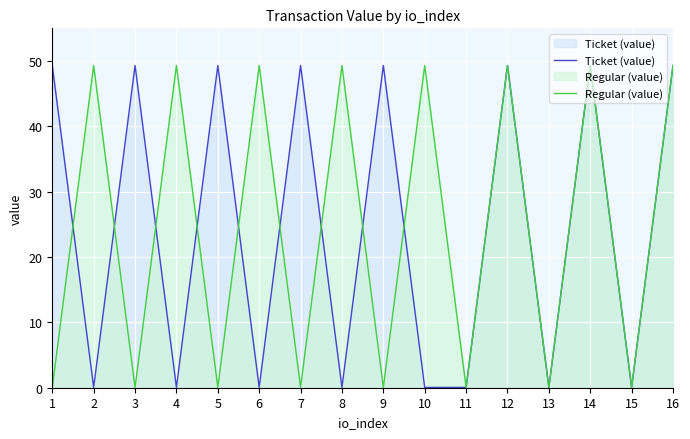

After their last crossing, which series has the higher values: Regular (value) or Ticket (value)?

Regular (value)